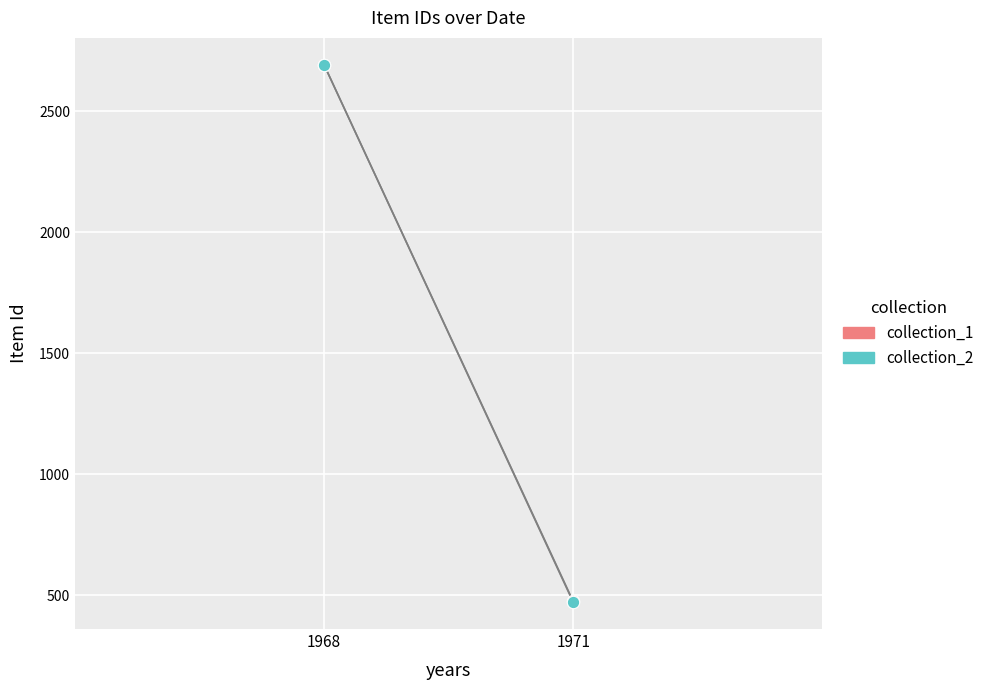

What are all the series names shown in the legend?

collection_1, collection_2